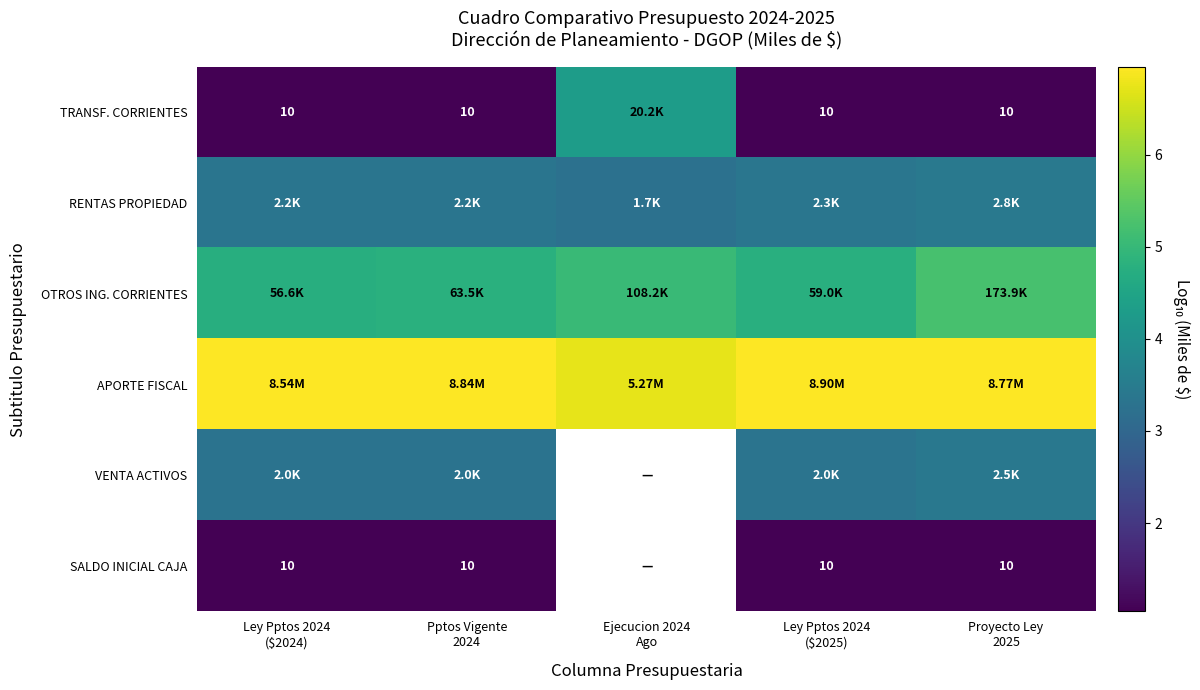

The SALDO INICIAL CAJA series shows 1.6 at Ley Pptos 2024 ($2024). True or false?

False